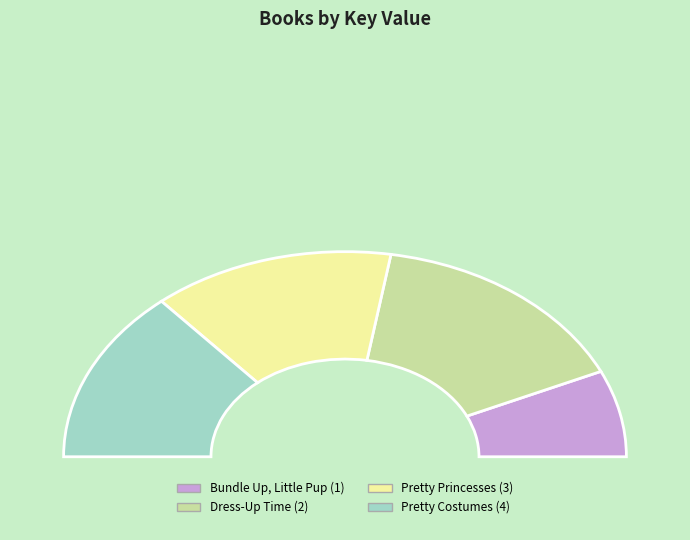

What is the total percentage of Pretty Costumes (4) and Pretty Princesses (3)?

55.2%